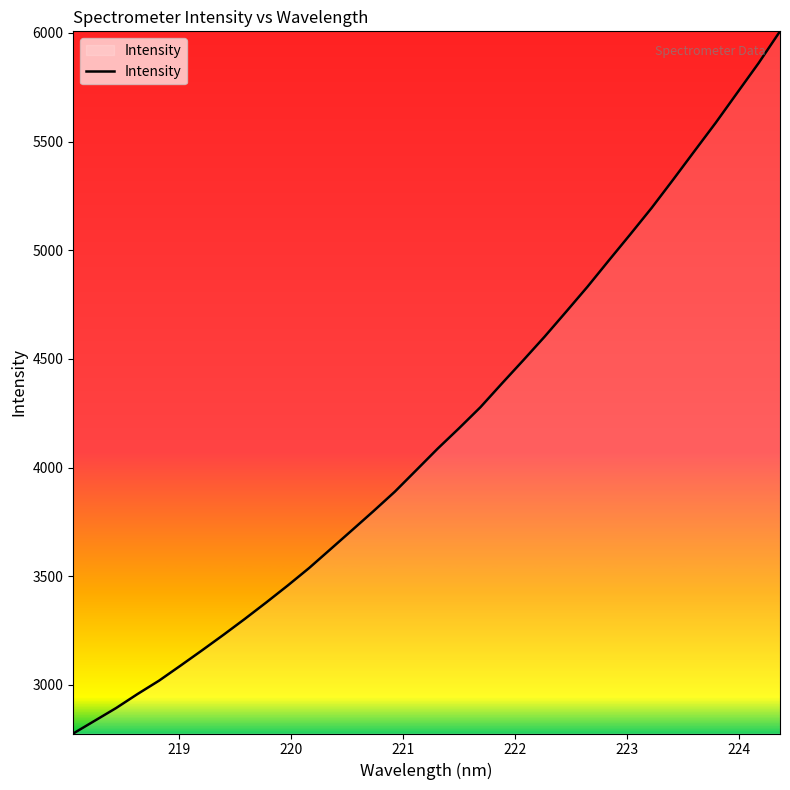

What is the minimum value shown in the chart?

2775.9